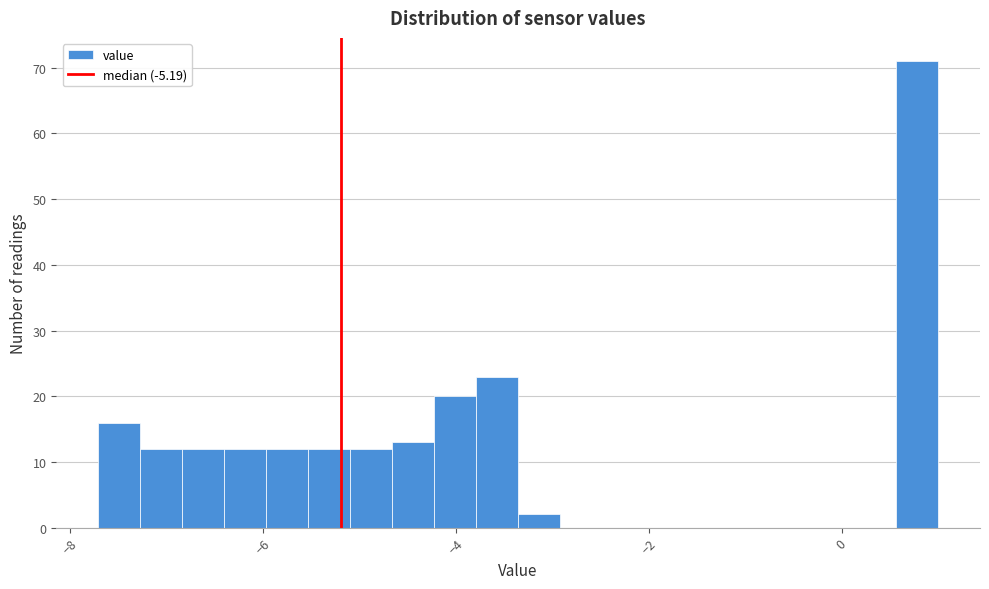

Around what value on the x-axis is the tallest bar? Give the approximate position of its centre, as read against the axis.

0.8